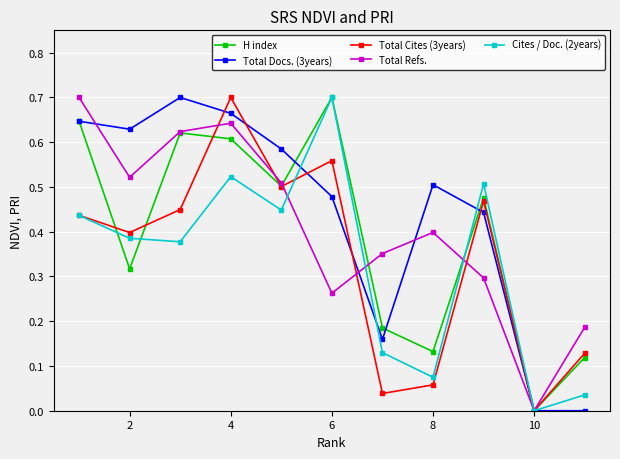

In Total Cites (3years), how many points are lower than both neighbors (excluding endpoints)?

4